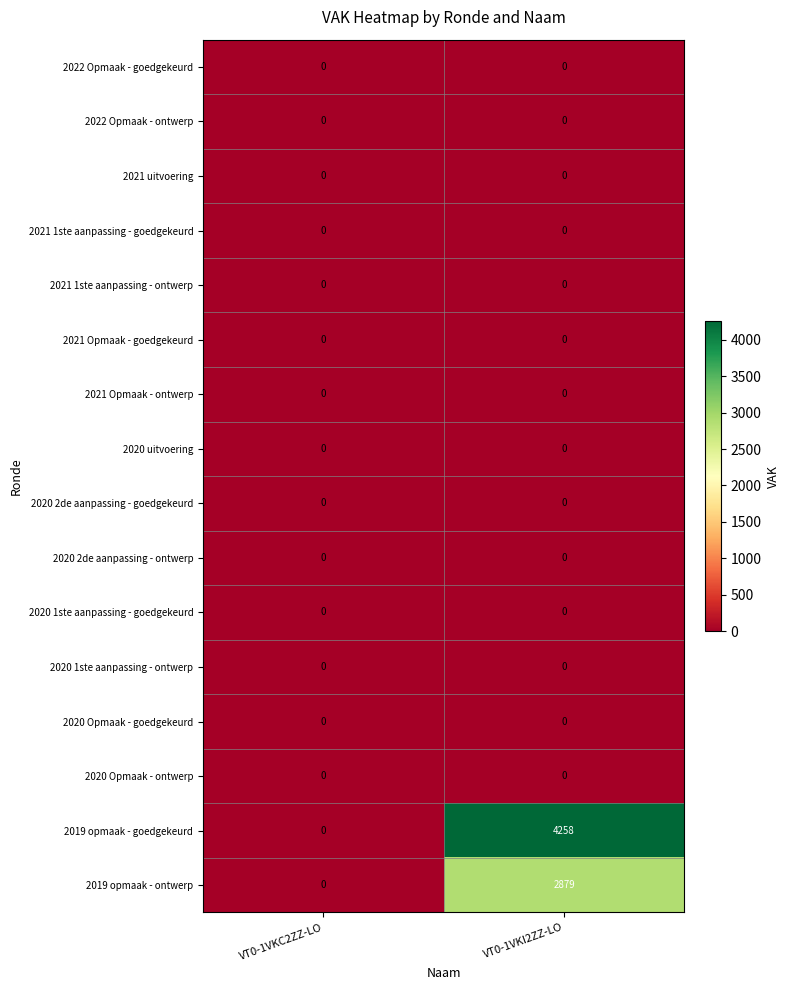

Which series has the widest spread of values?

2019 opmaak - goedgekeurd